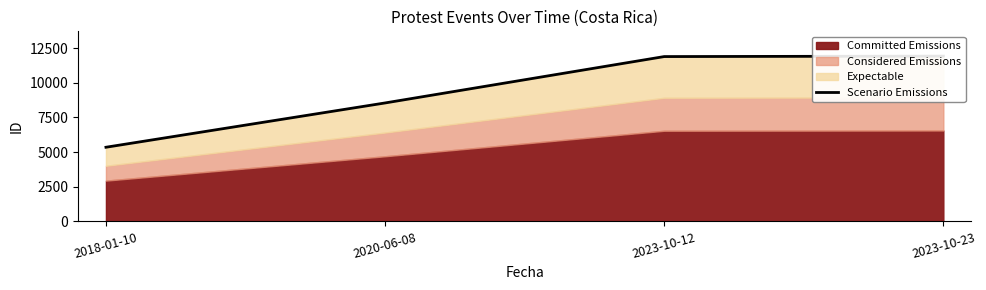

How many values exceed 11888?

1